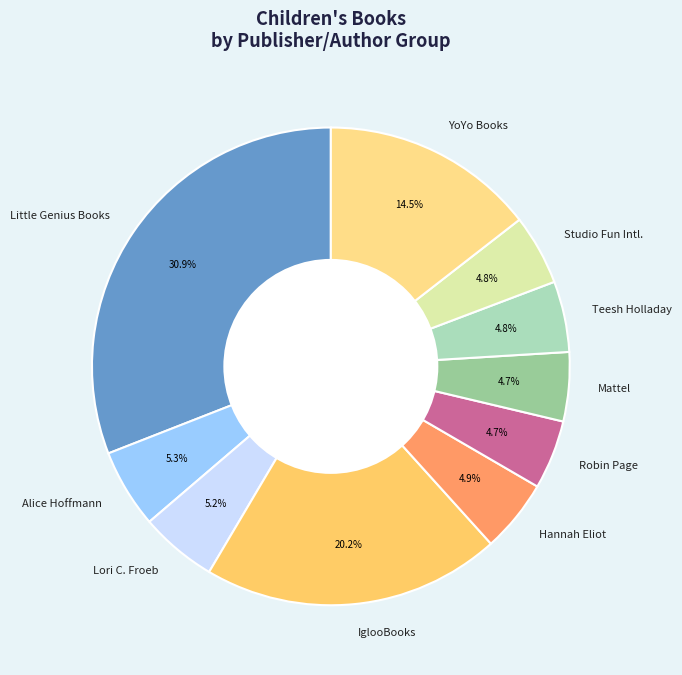

Which has a higher value, Robin Page or Alice Hoffmann?

Alice Hoffmann